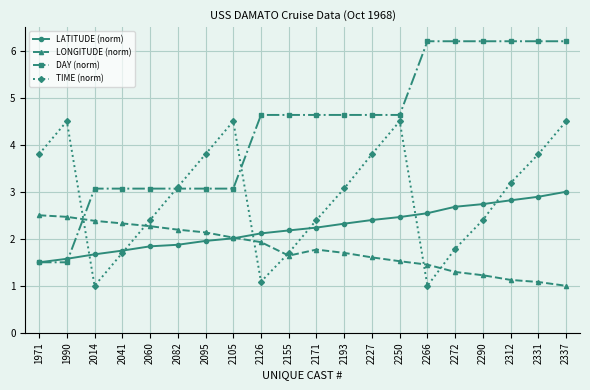

In TIME (norm), how many points are higher than both neighbors (excluding endpoints)?

3